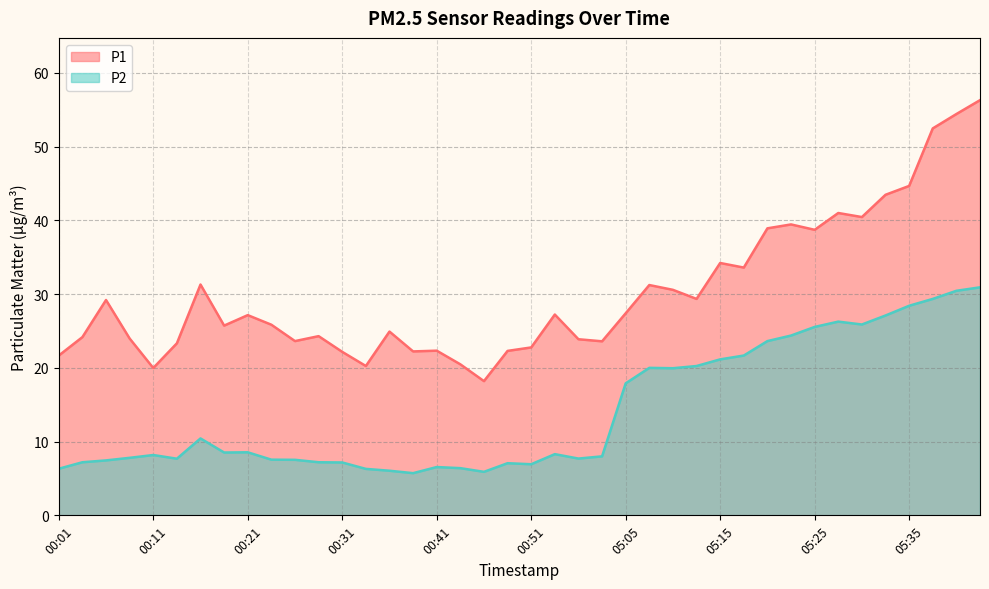

Reading right to left, extract all data points from this chart.

P1: 05:43=56.3	05:40=54.4	05:37=52.5	05:35=44.7	05:32=43.5	05:30=40.5	05:27=41.0	05:25=38.7	05:22=39.5	05:20=38.9	05:17=33.6	05:15=34.2	05:13=29.4	05:10=30.6	05:08=31.2	05:05=27.4	00:59=23.6	00:56=23.9	00:54=27.2	00:51=22.8	00:49=22.3	00:46=18.2	00:44=20.5	00:41=22.3	00:39=22.2	00:36=24.9	00:34=20.2	00:31=22.2	00:29=24.3	00:26=23.6	00:24=25.9	00:21=27.1	00:19=25.7	00:16=31.3	00:14=23.3	00:11=20.0	00:09=24.0	00:06=29.2	00:04=24.2	00:01=21.7
P2: 05:43=30.9	05:40=30.4	05:37=29.4	05:35=28.4	05:32=27.1	05:30=25.9	05:27=26.3	05:25=25.6	05:22=24.4	05:20=23.6	05:17=21.7	05:15=21.1	05:13=20.2	05:10=19.9	05:08=20.0	05:05=17.9	00:59=8.0	00:56=7.7	00:54=8.3	00:51=6.9	00:49=7.1	00:46=5.9	00:44=6.4	00:41=6.5	00:39=5.7	00:36=6.0	00:34=6.3	00:31=7.2	00:29=7.2	00:26=7.5	00:24=7.5	00:21=8.6	00:19=8.5	00:16=10.4	00:14=7.7	00:11=8.2	00:09=7.8	00:06=7.5	00:04=7.2	00:01=6.3